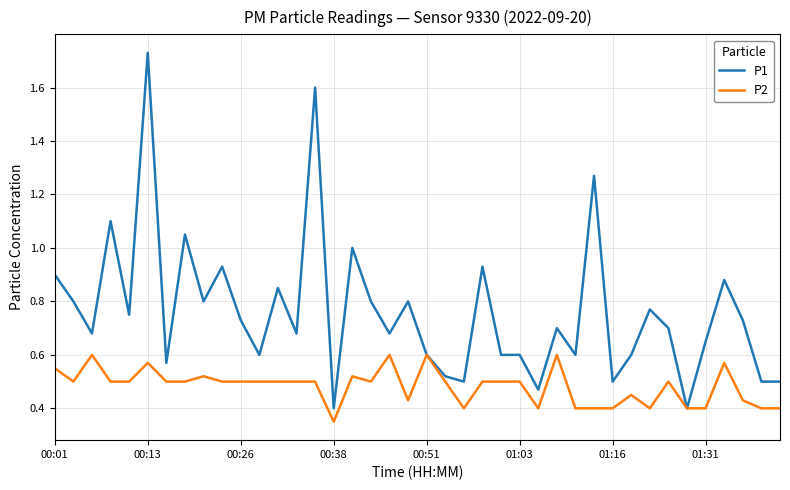

Which series has the largest range (max minus min)?

P1